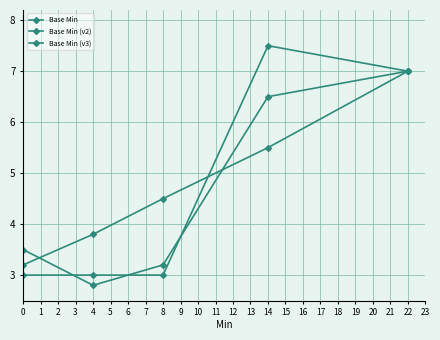

Where do Base Min and Base Min (v2) first cross each other?

0 and 1